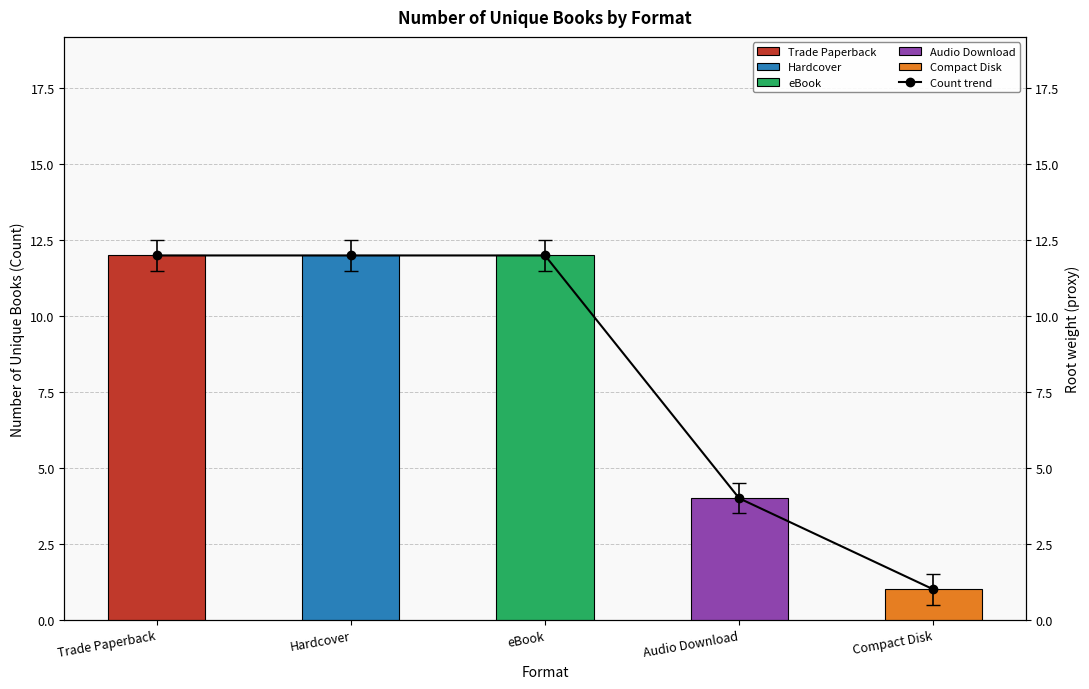

What is the sum of all values?

41